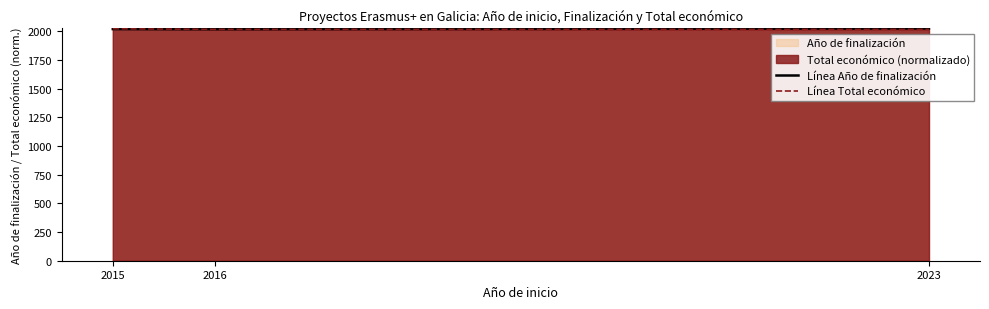

How many categories are shown in the chart?

3